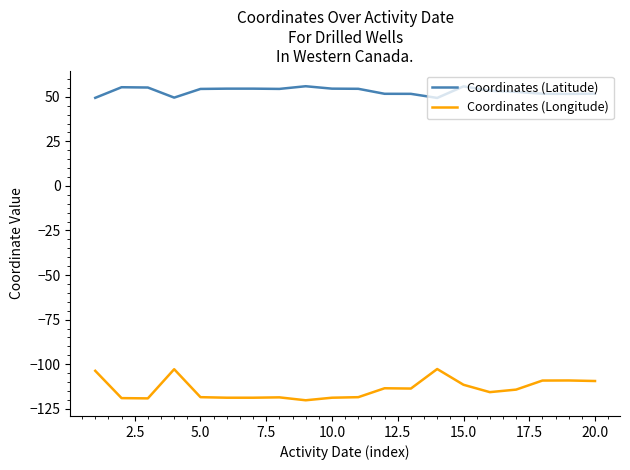

What is the highest value of the Coordinates (Latitude) series?

55.9